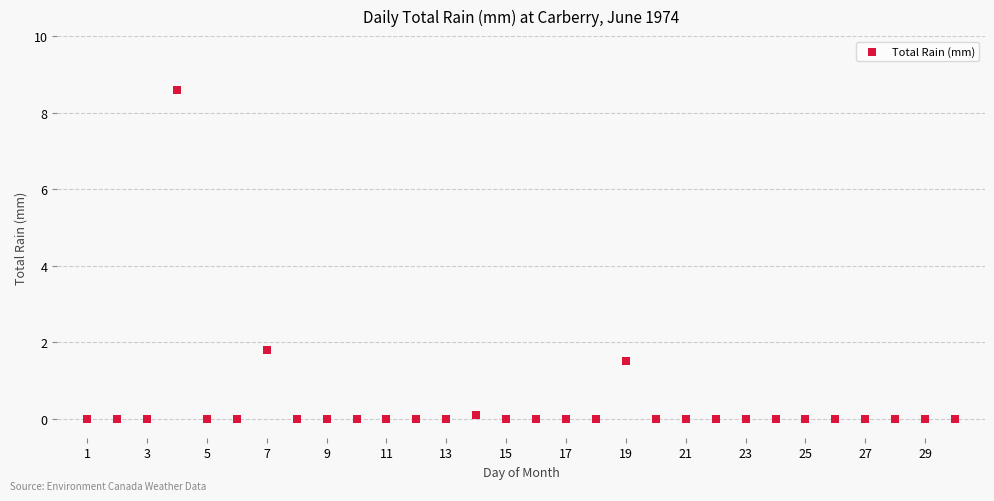

What Y value in the scatter plot is closest to 4?

1.8